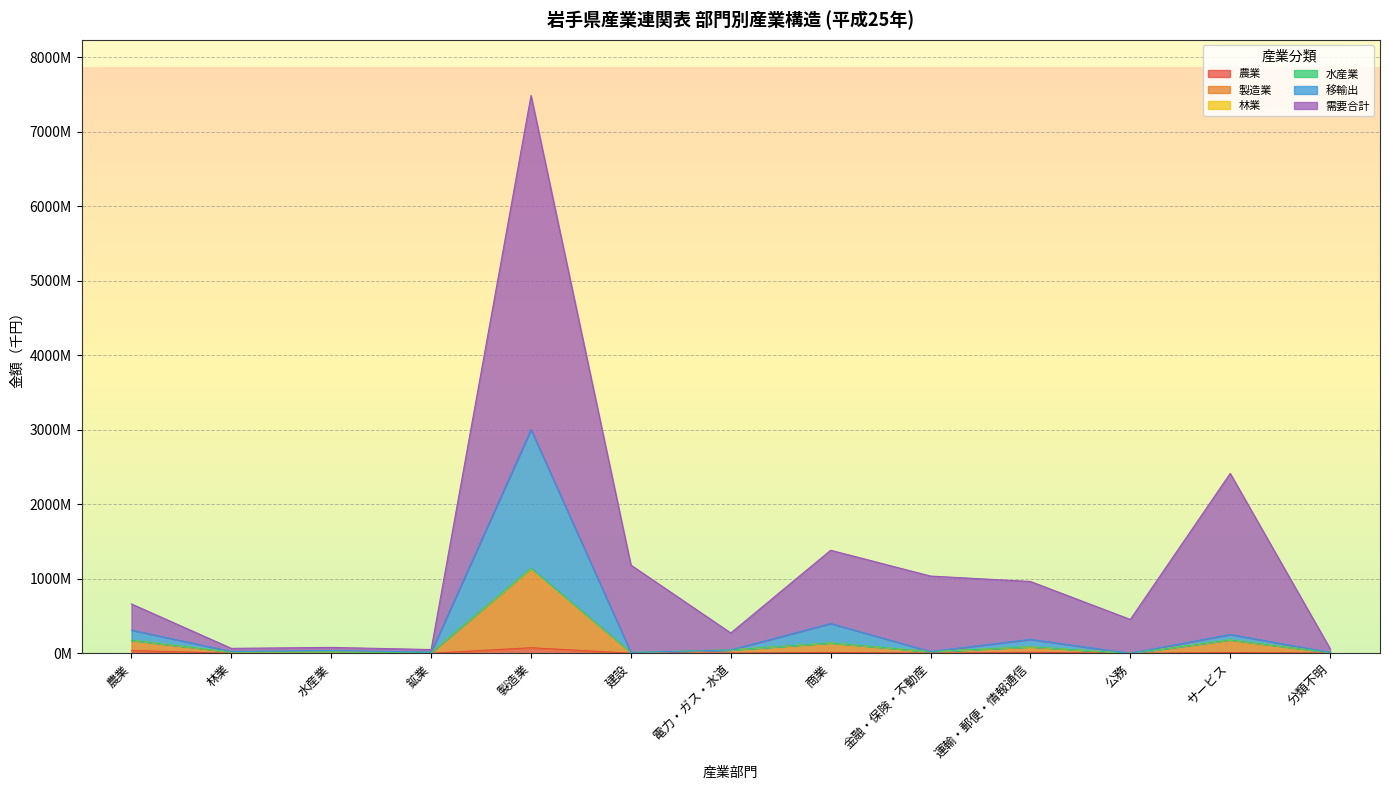

Where is the first local maximum for 移輸出?

製造業